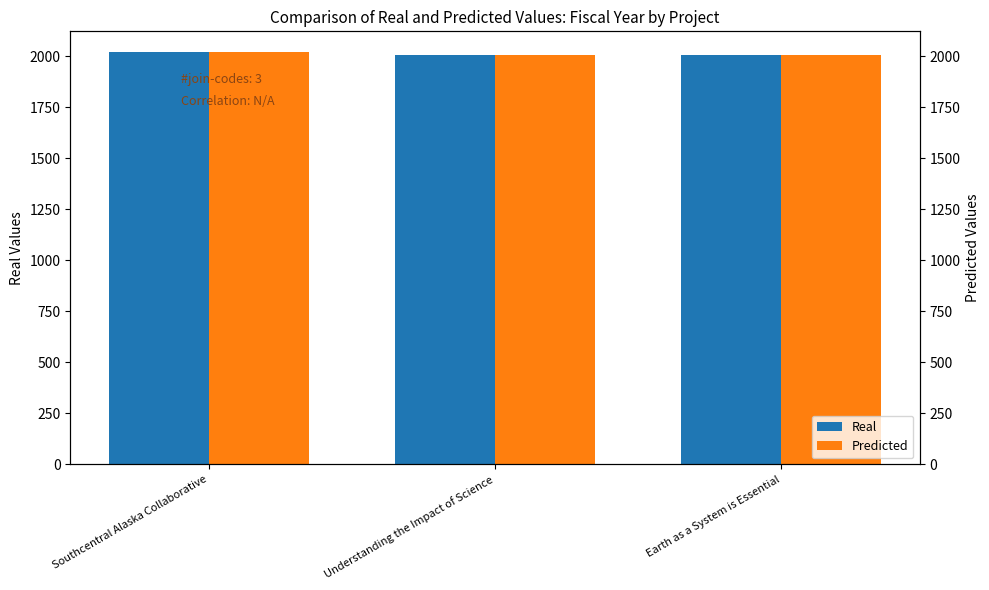

What is the difference between the maximum and minimum values in the Real series?

14